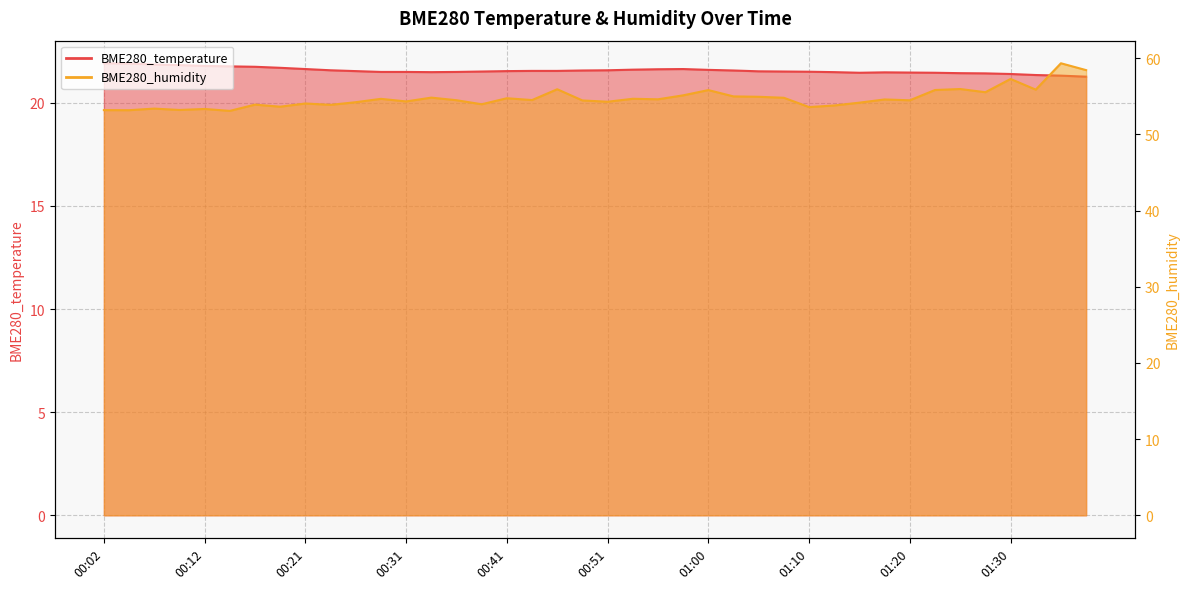

True or false: BME280_humidity and BME280_temperature intersect in this chart.

False